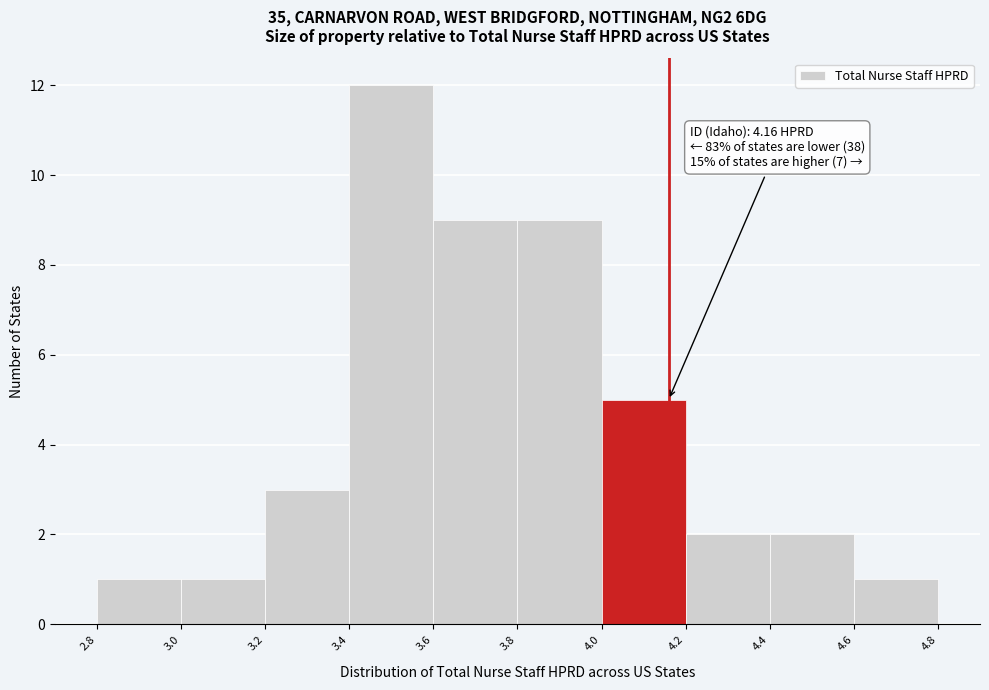

Which range on the x-axis has the tallest bar?

3.4 to 3.6